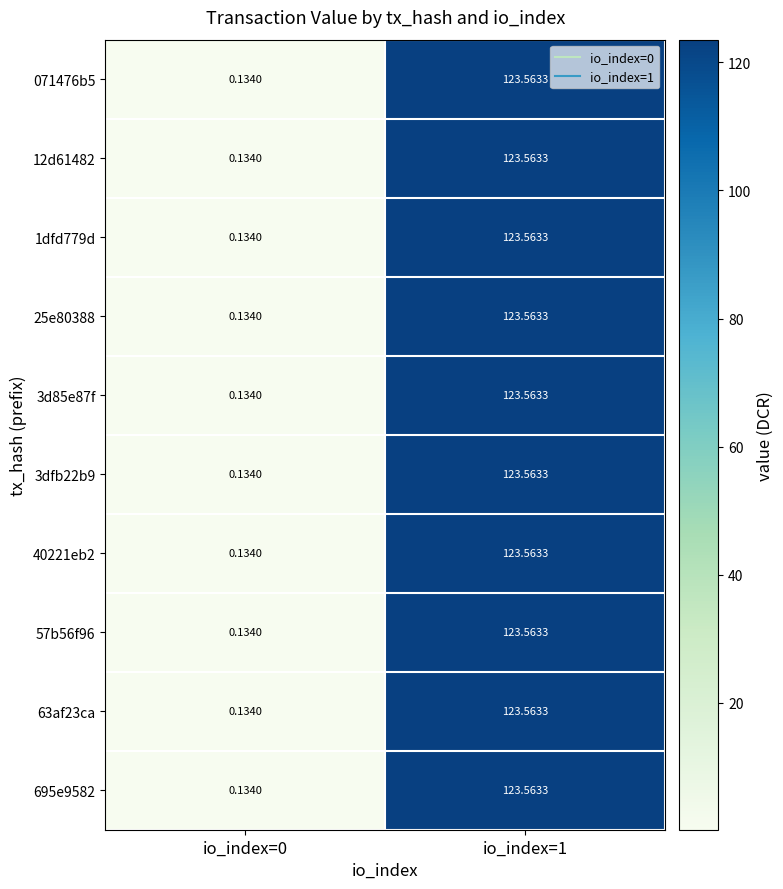

Is the value of 12d61482 at io_index=0 greater than the value of 25e80388 at io_index=1?

No